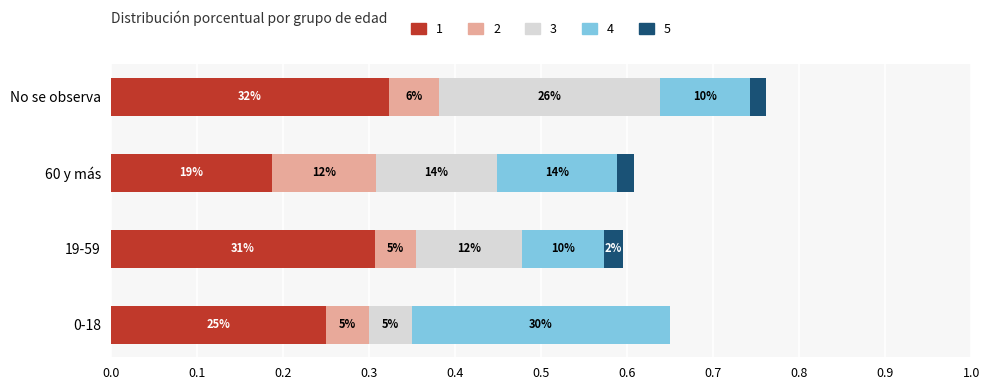

Between 19-59 and 60 y más, which series saw the biggest shift?

1